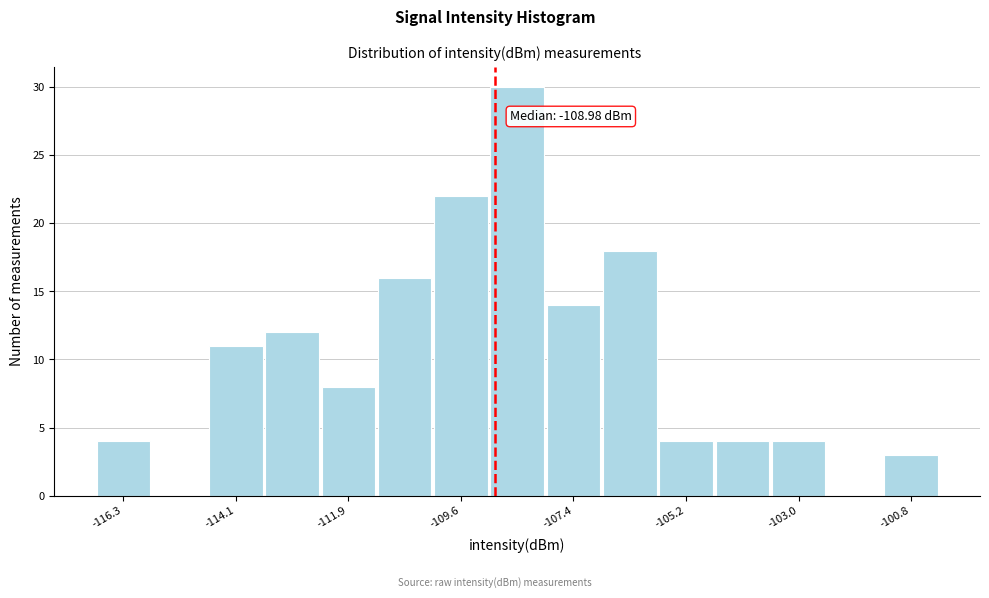

Around what value on the x-axis is the tallest bar? Give the approximate position of its centre, as read against the axis.

-108.5